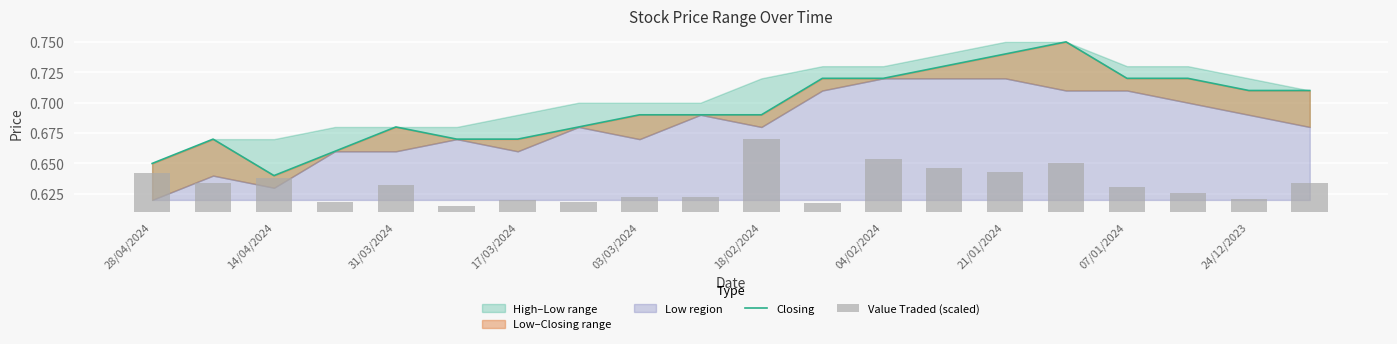

What is the sum of all Value Traded (scaled) values?

0.5